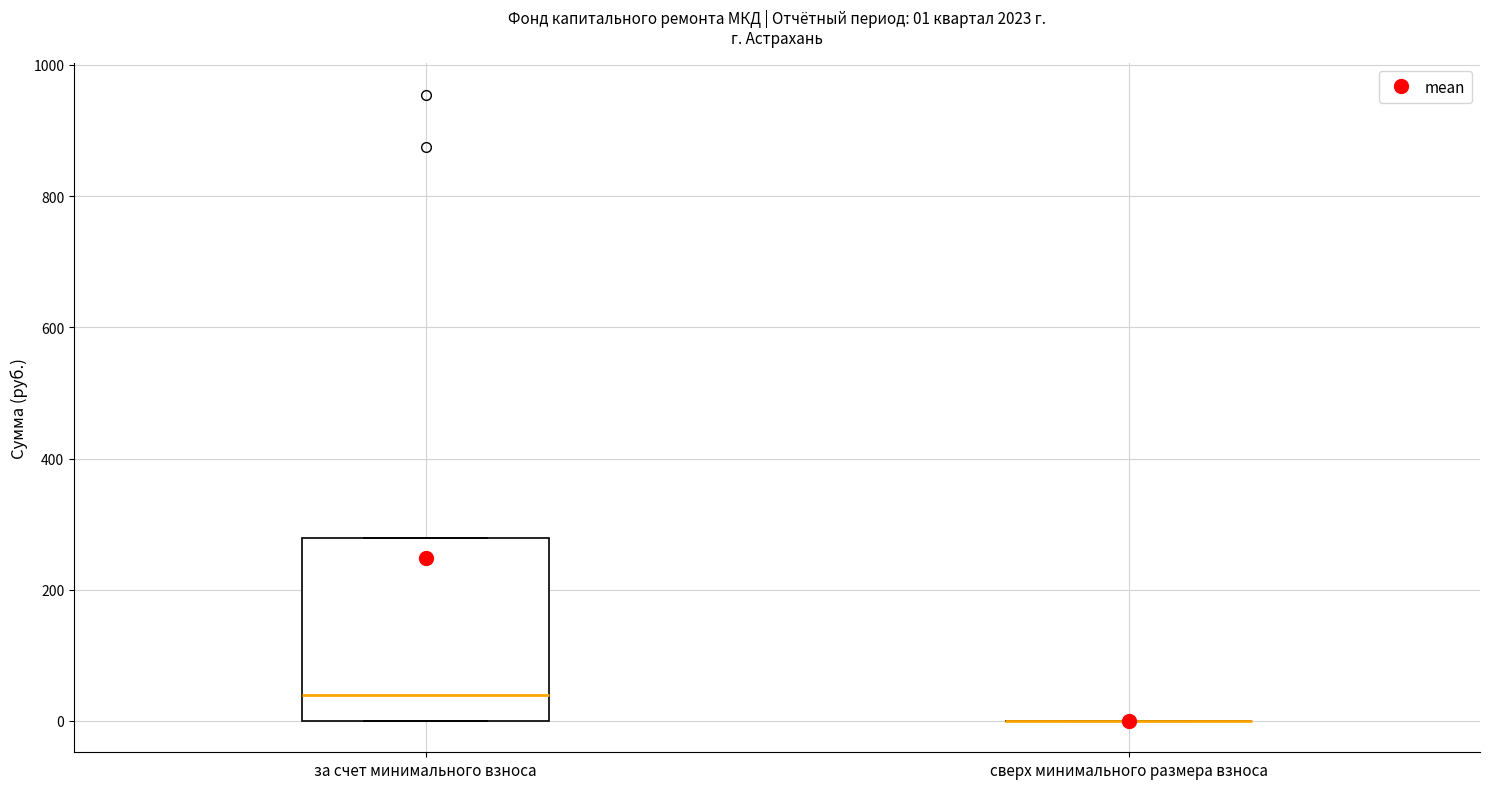

Comparing the boxes themselves (not the whiskers), which one is the tallest?

за счет минимального взноса